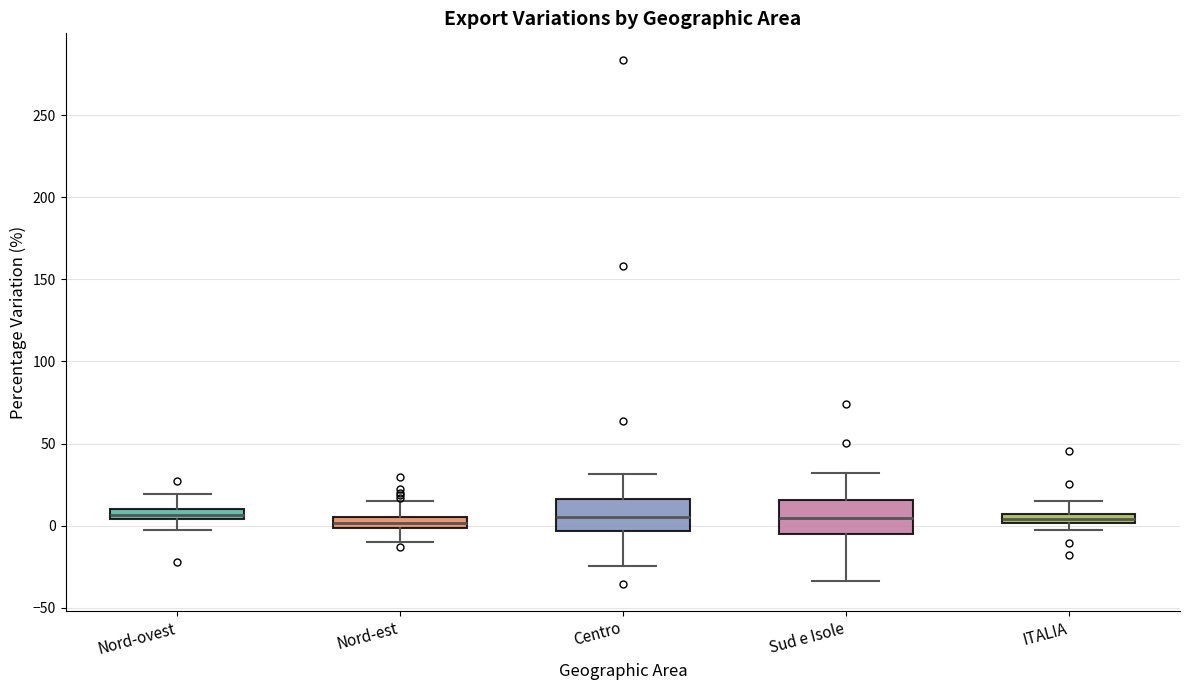

Where is the upper edge of the box for Centro on the y-axis? The values are not printed on the chart, so give them approximately, as read against the axis.

15